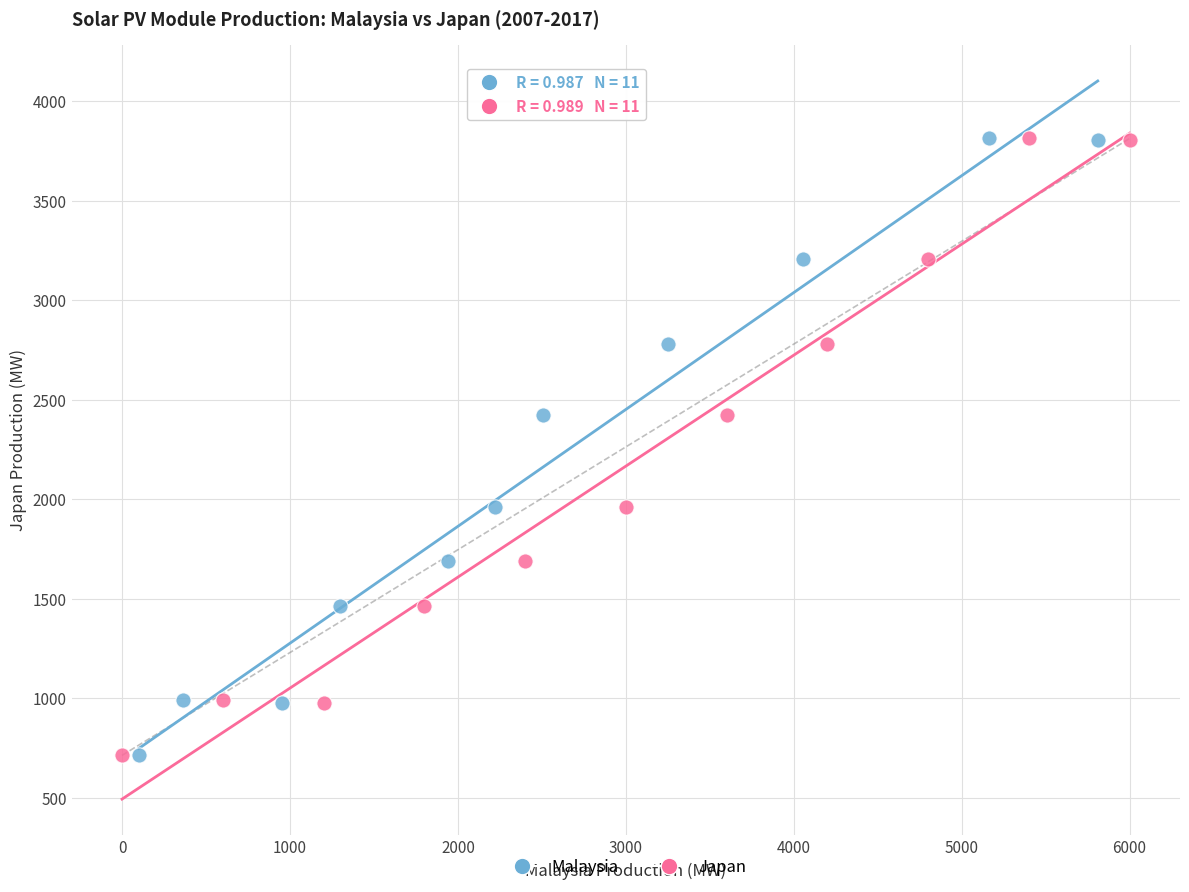

What are all the series names shown in the legend?

Malaysia, Japan